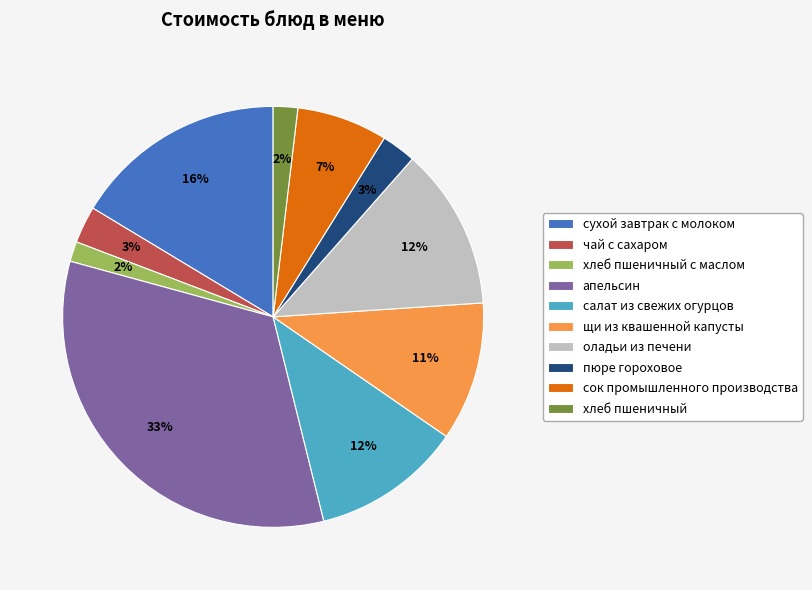

What is the ratio of the value at пюре гороховое to the value at оладьи из печени?

0.2